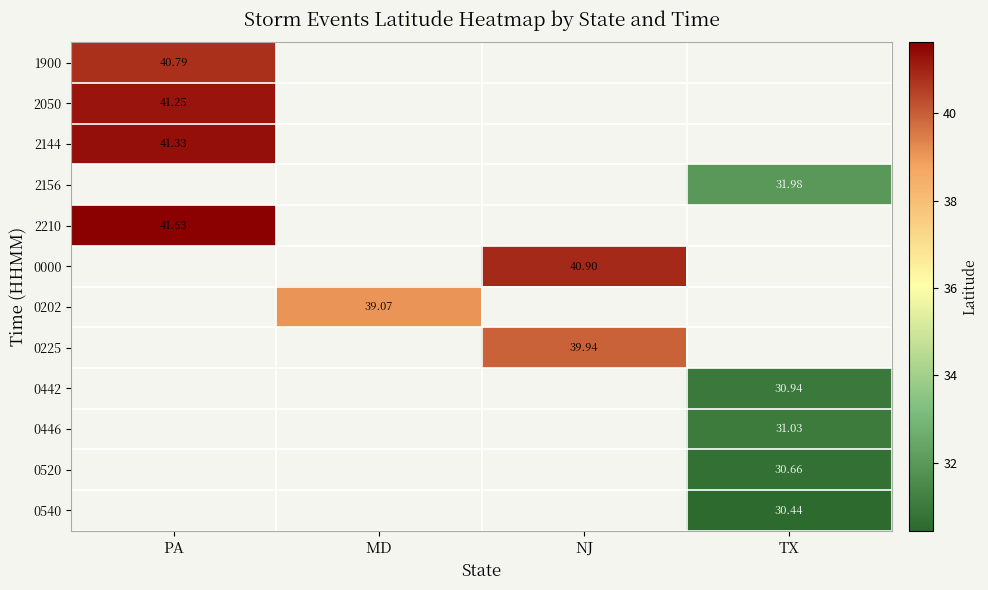

Which category has the highest value across all series?

PA